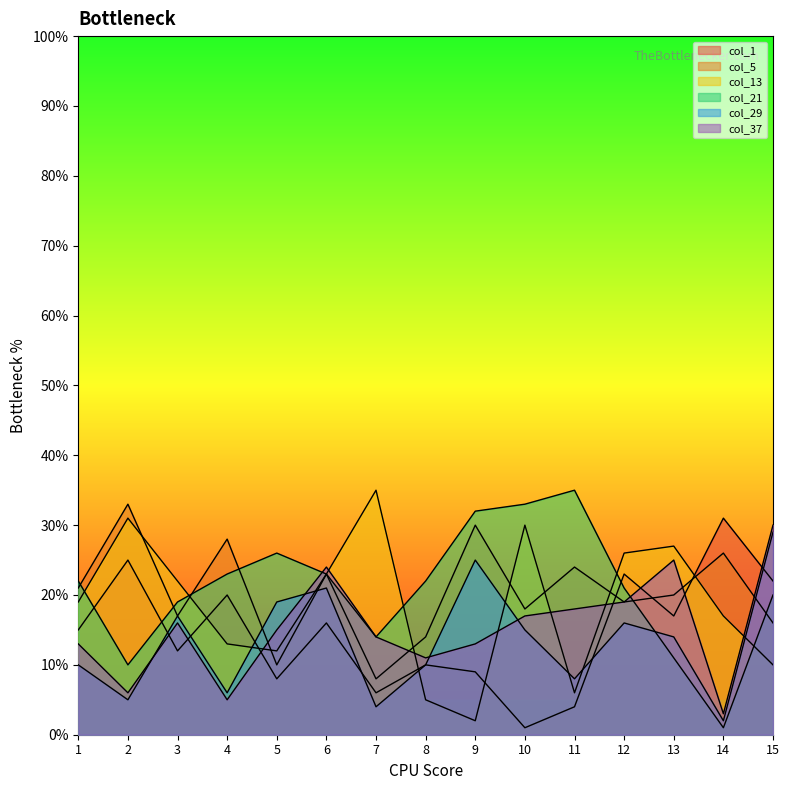

What is the total value across all series at 5?

90